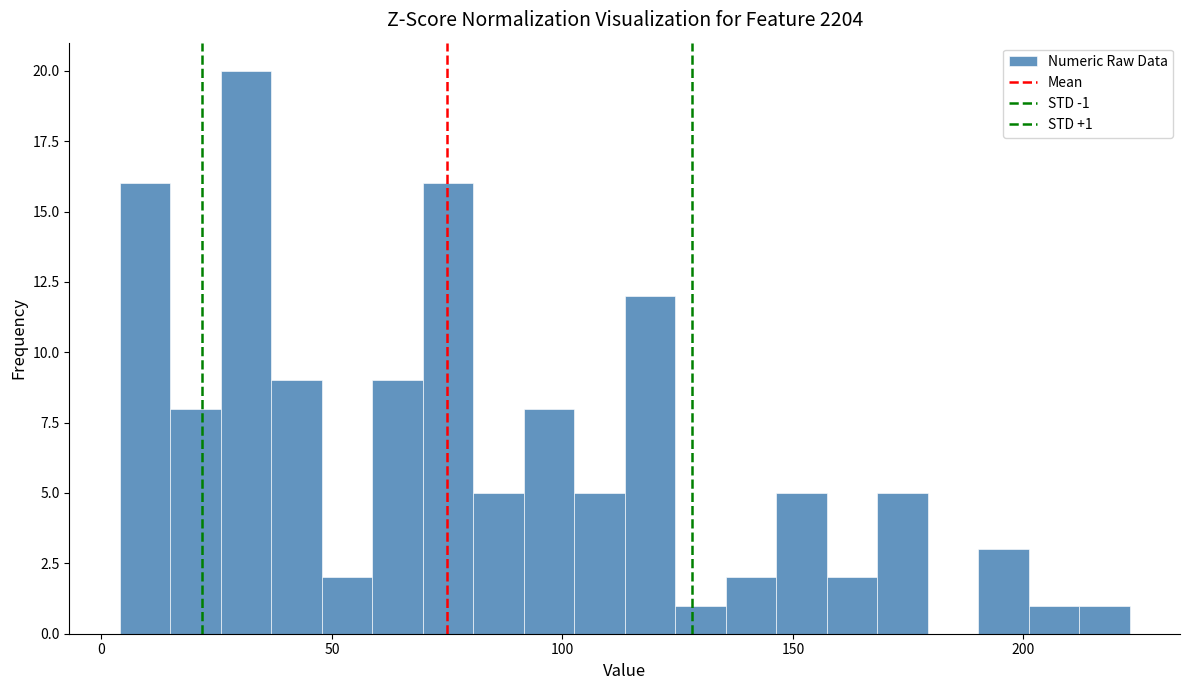

Read against the x-axis, roughly where is the centre of the tallest bar?

30